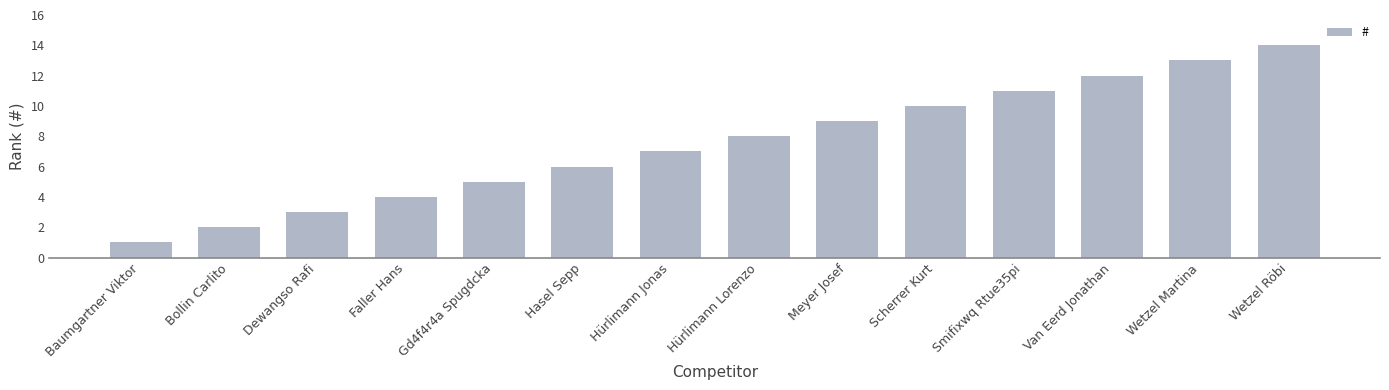

At which category does the chart reach its peak across all series?

Wetzel Röbi